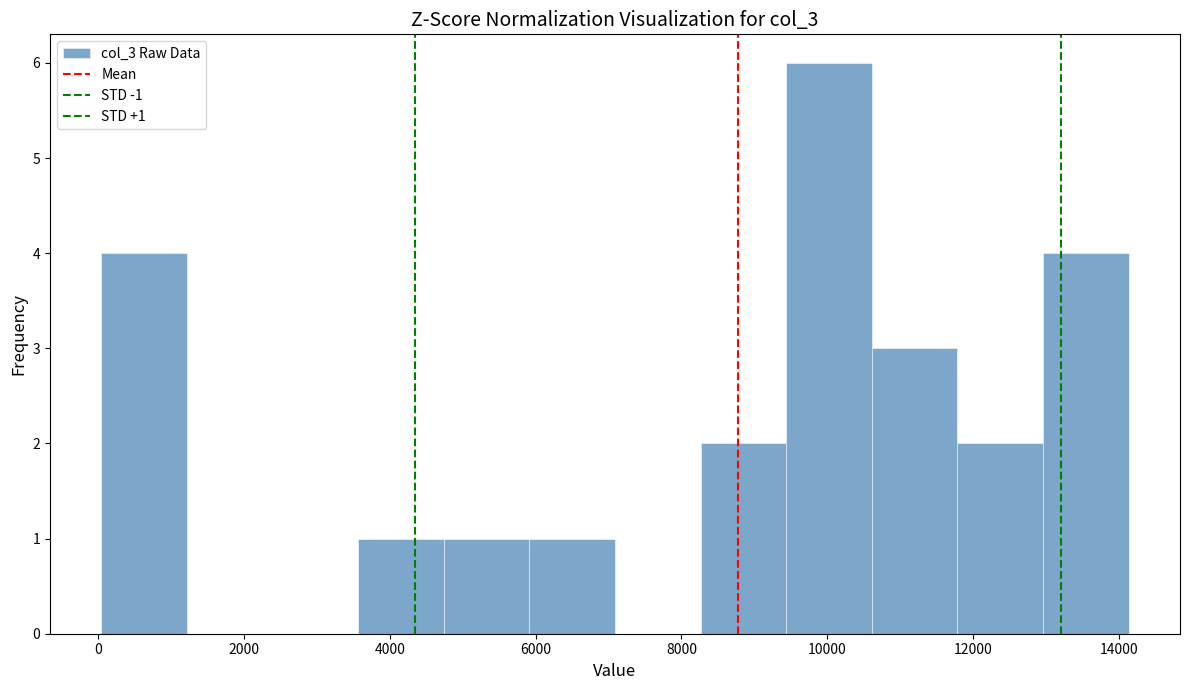

Which range on the x-axis has the tallest bar?

9400 to 10600